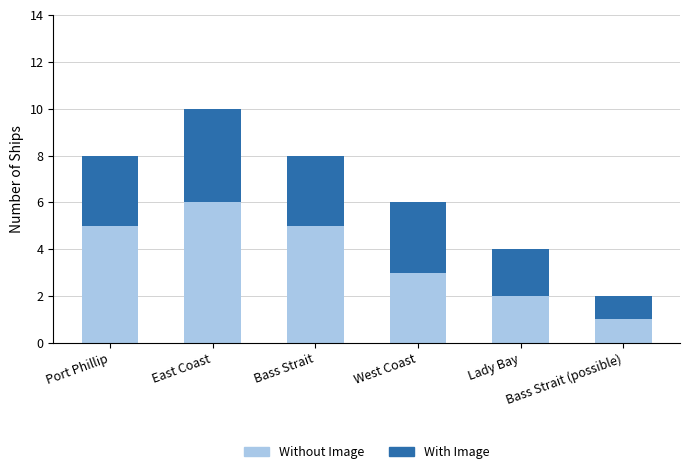

How many series are shown in this chart?

2